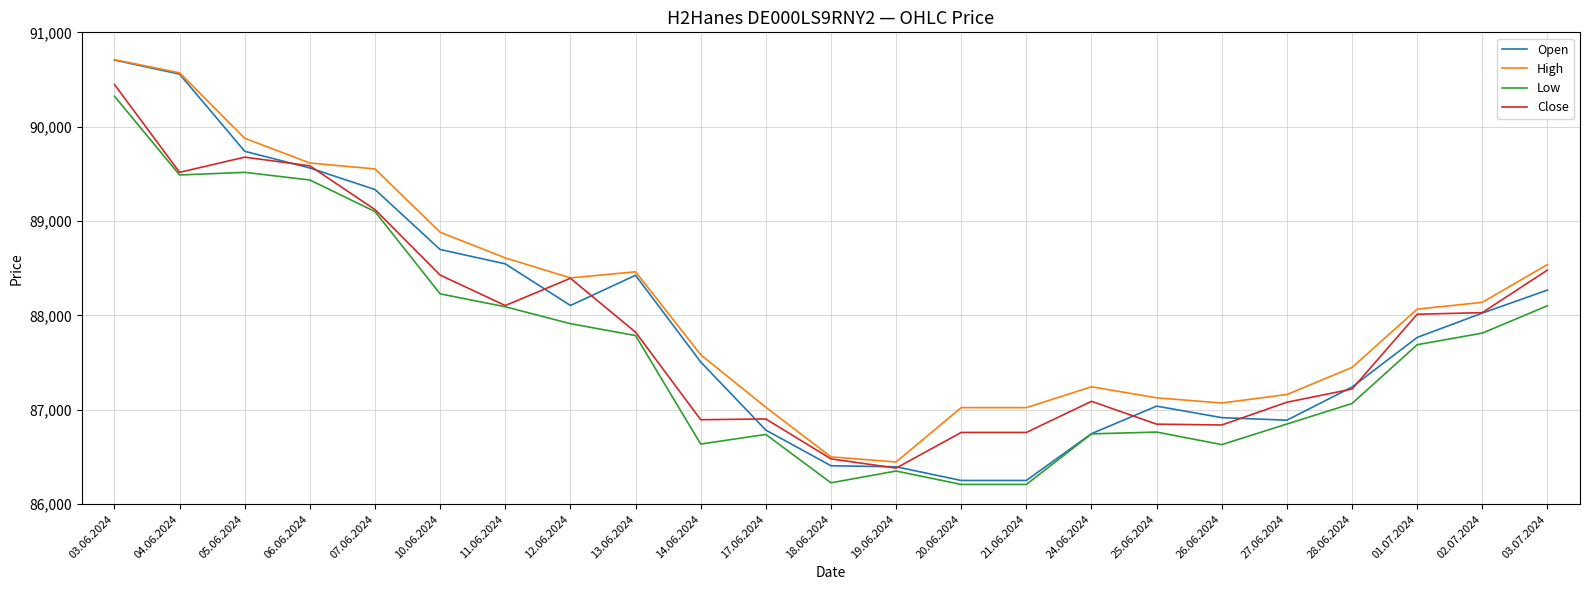

Is the value of High at 26.06.2024 greater than the value of Open at 12.06.2024?

No